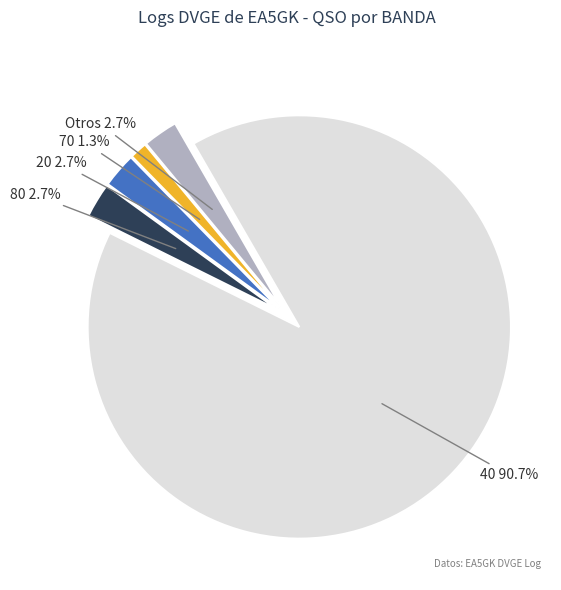

Is the sum of 20 and 80 greater than half?

No